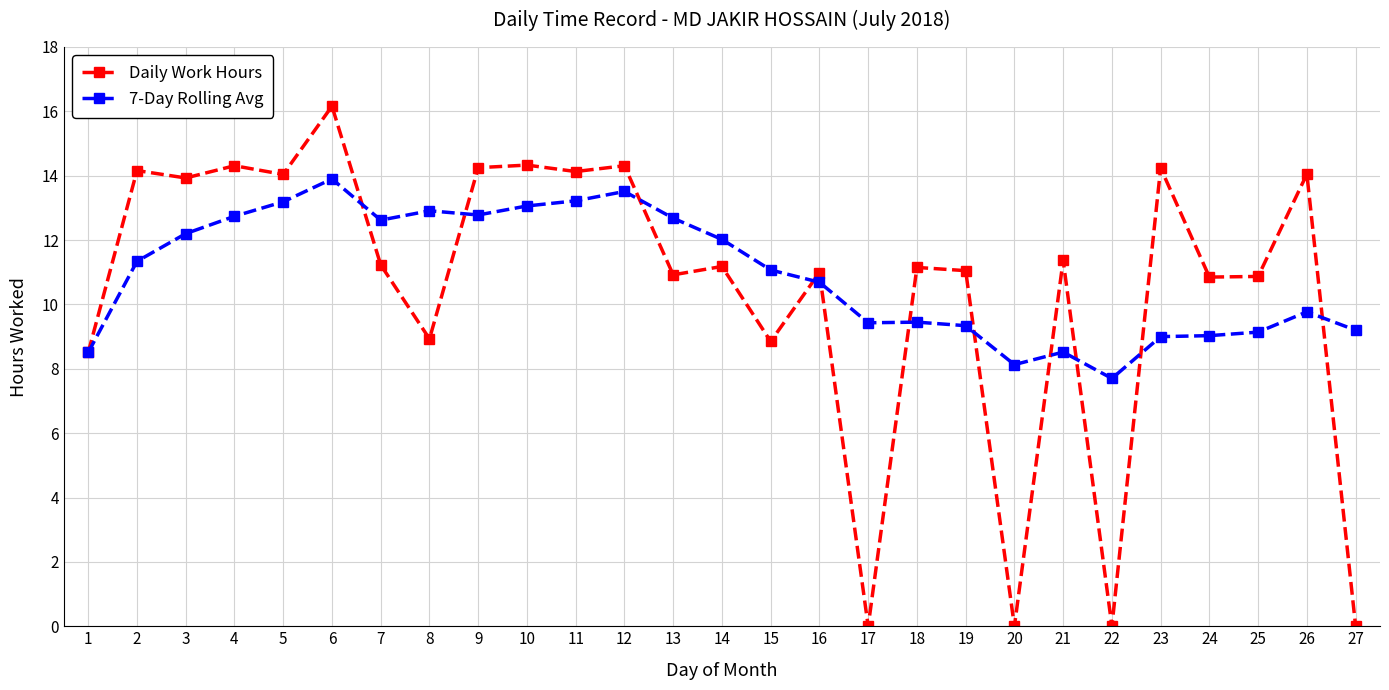

What is the value of the 7-Day Rolling Avg point at the 1st from the left?

8.5